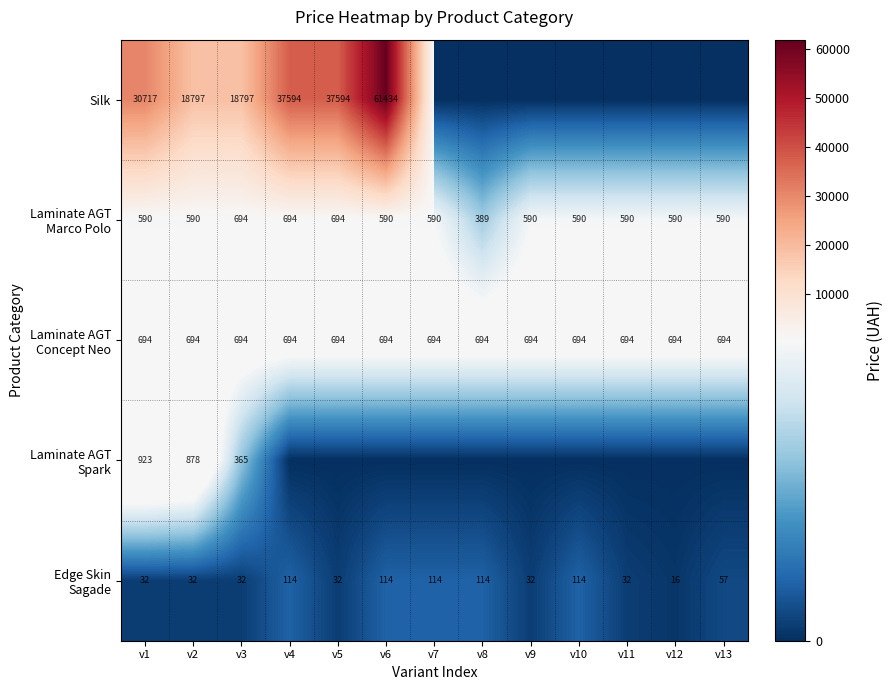

What is the total value across all series at v1?

32956